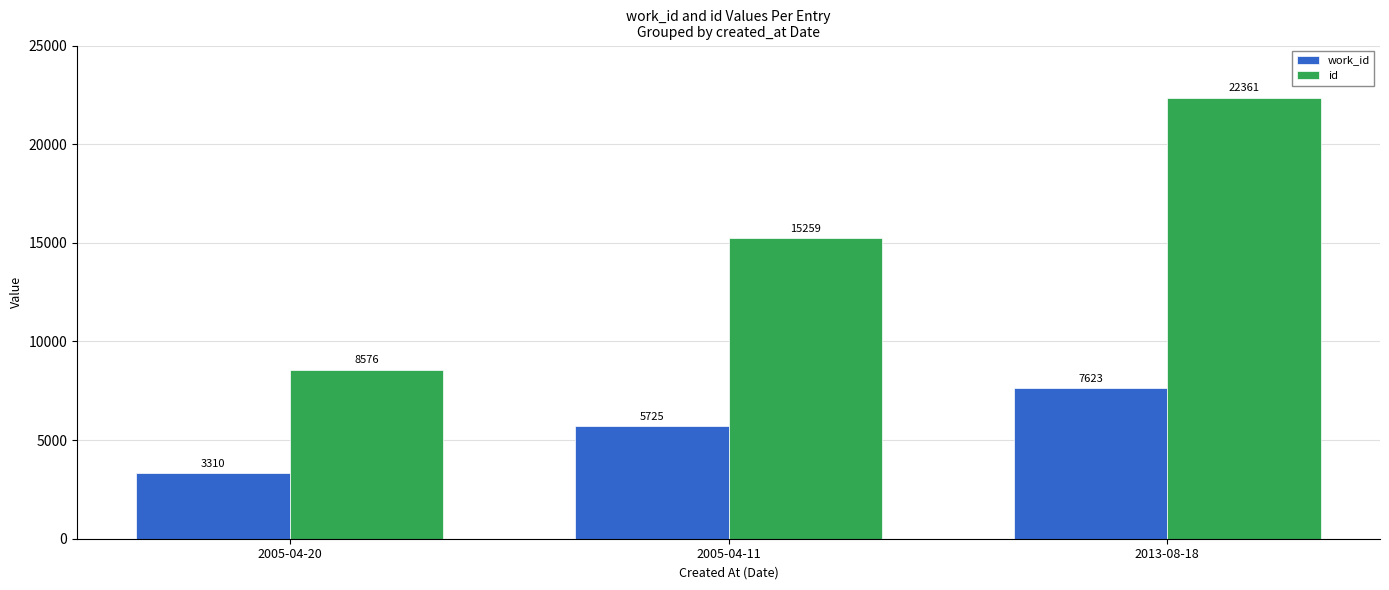

True or false: work_id has a value of 7623 at 2013-08-18.

True